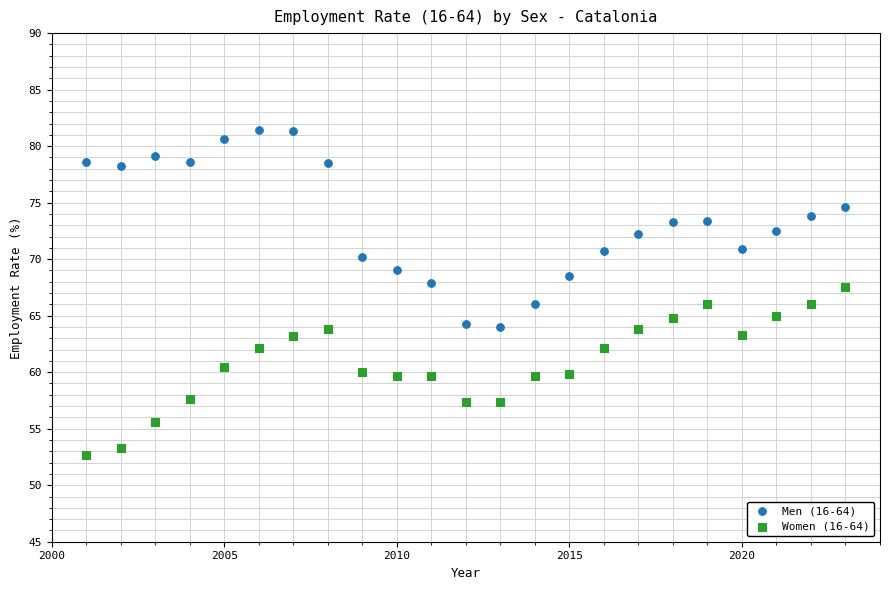

Which series contains the lowest Y value?

Women (16-64)